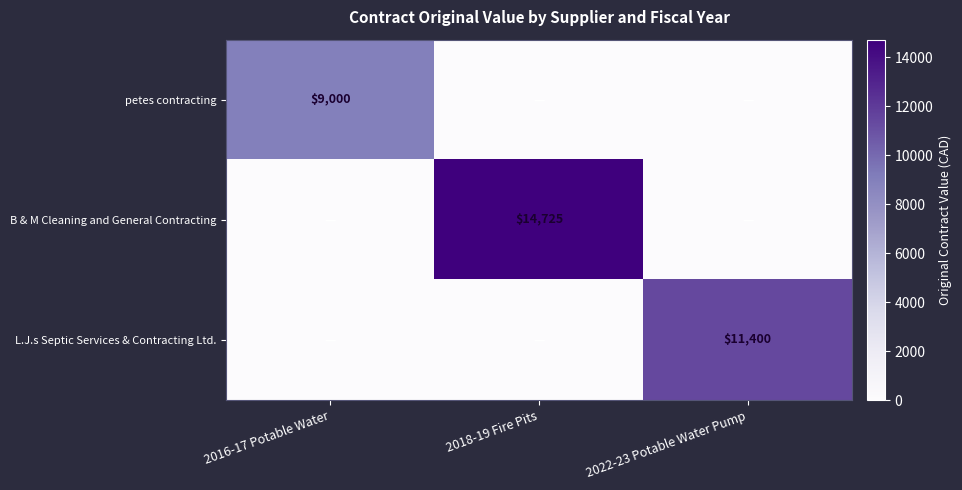

The L.J.s Septic Services & Contracting Ltd. series shows 11400 at 2022-23 Potable Water Pump. True or false?

True